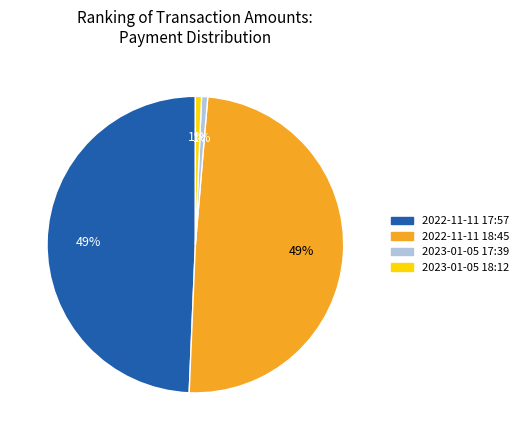

Is there any slice that represents more than half of the pie?

No